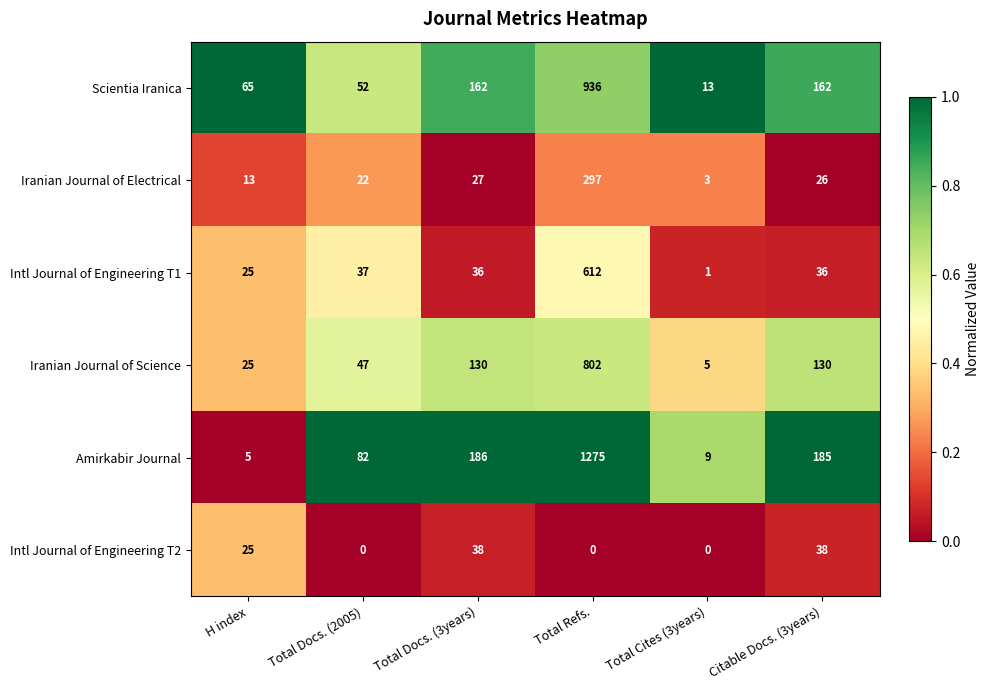

What is the total value across all series at Citable Docs. (3years)?

577